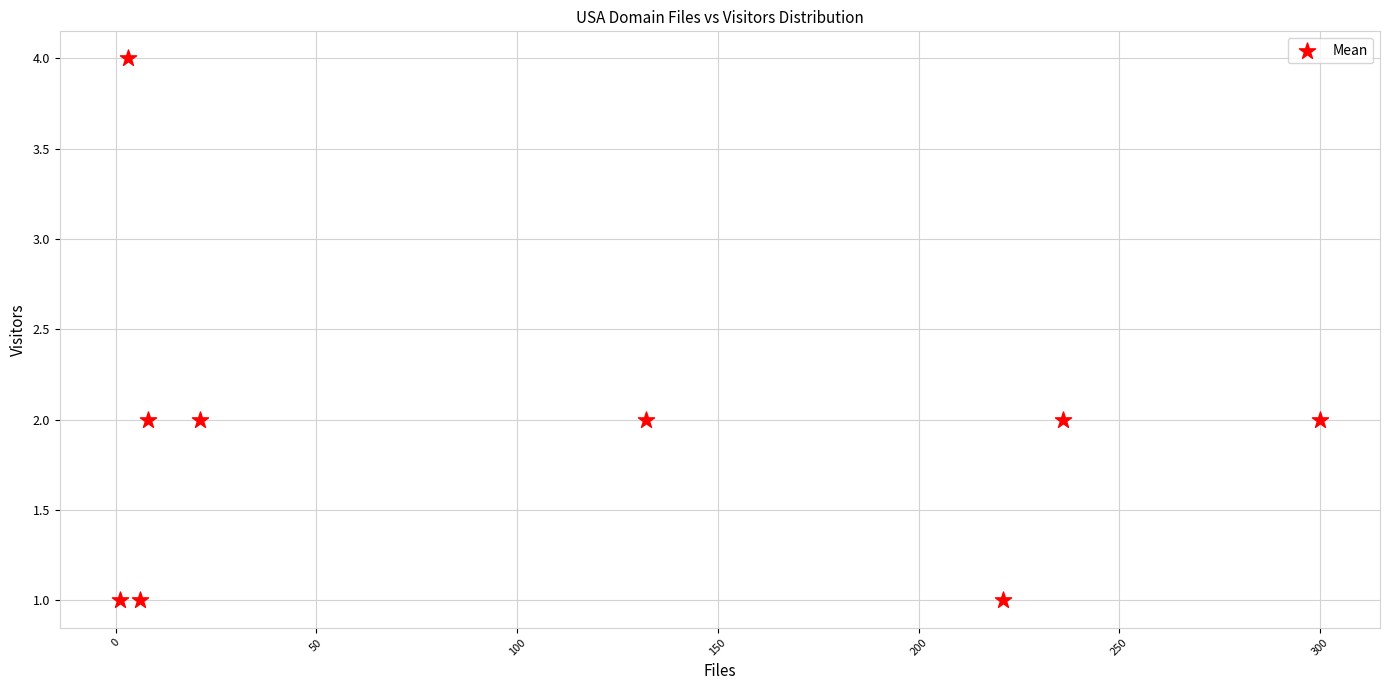

What is the range of X values (max minus min)?

299